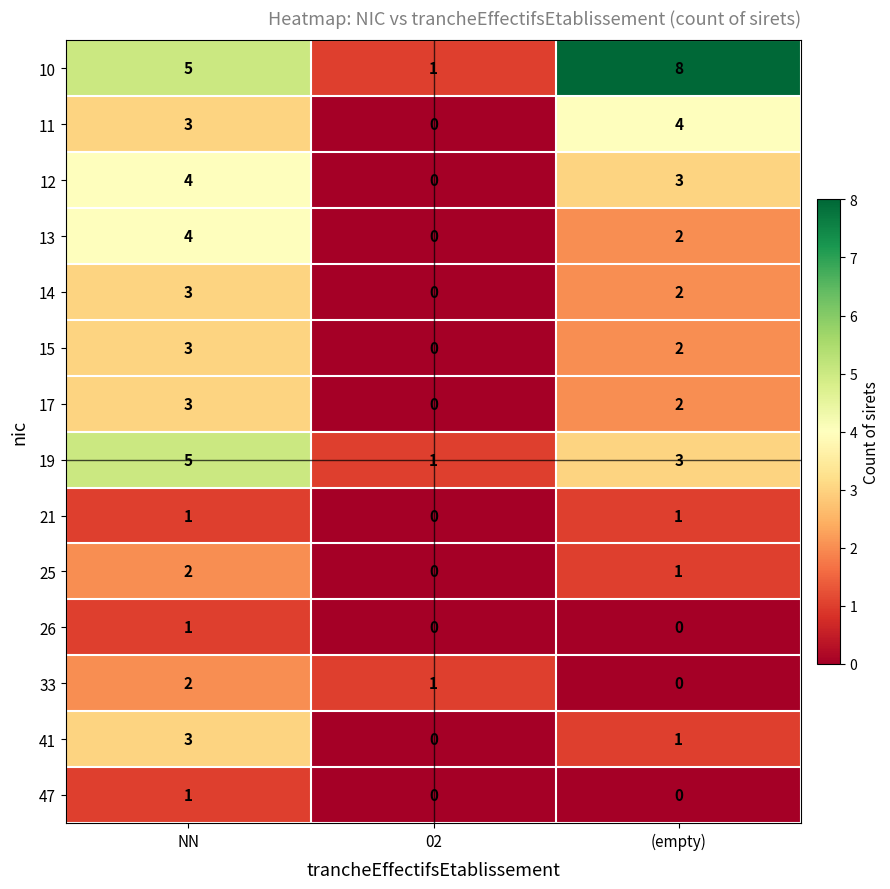

True or false: 12 has a value of 2 at 02.

False